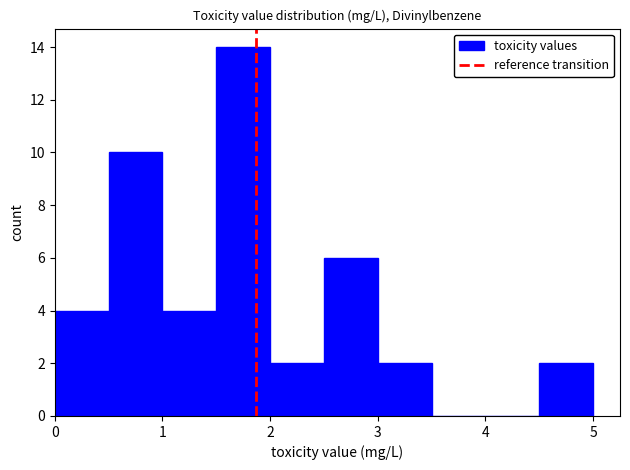

Reading left to right, list every bar in this chart as the range it spans on the x-axis followed by its height. The values are not printed on the chart, so give them approximately, as read against the axis.

0.0 to 0.5: 4
0.5 to 1.0: 10
1.0 to 1.5: 4
1.5 to 2.0: 14
2.0 to 2.5: 2
2.5 to 3.0: 6
3.0 to 3.5: 2
3.5 to 4.0: 0
4.0 to 4.5: 0
4.5 to 5.0: 2